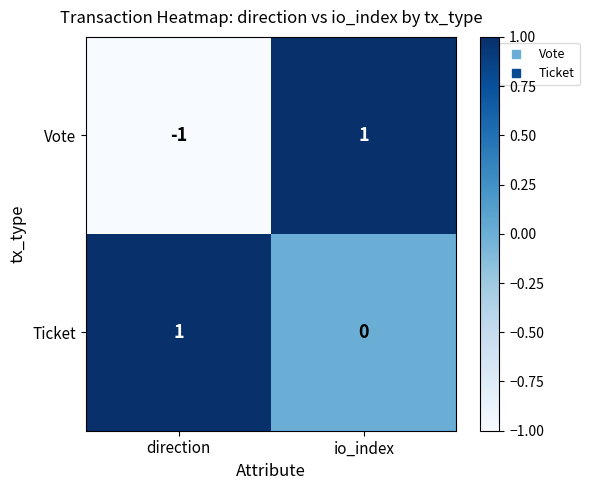

At which category is the sum across all series the highest?

io_index